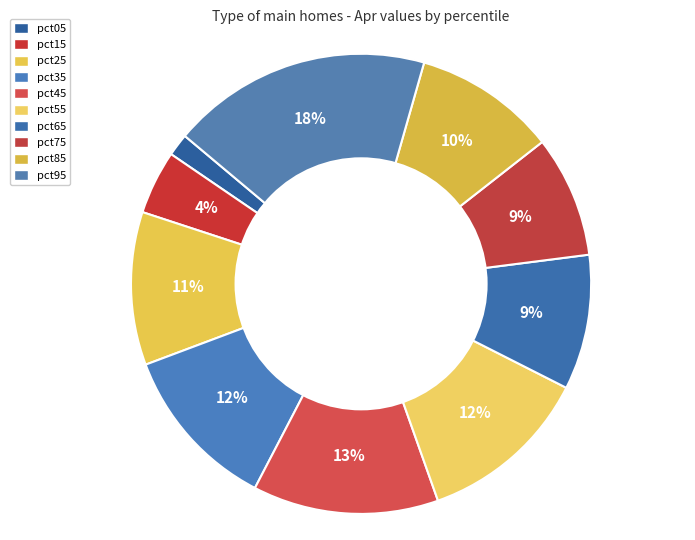

Does any single category account for the majority?

No